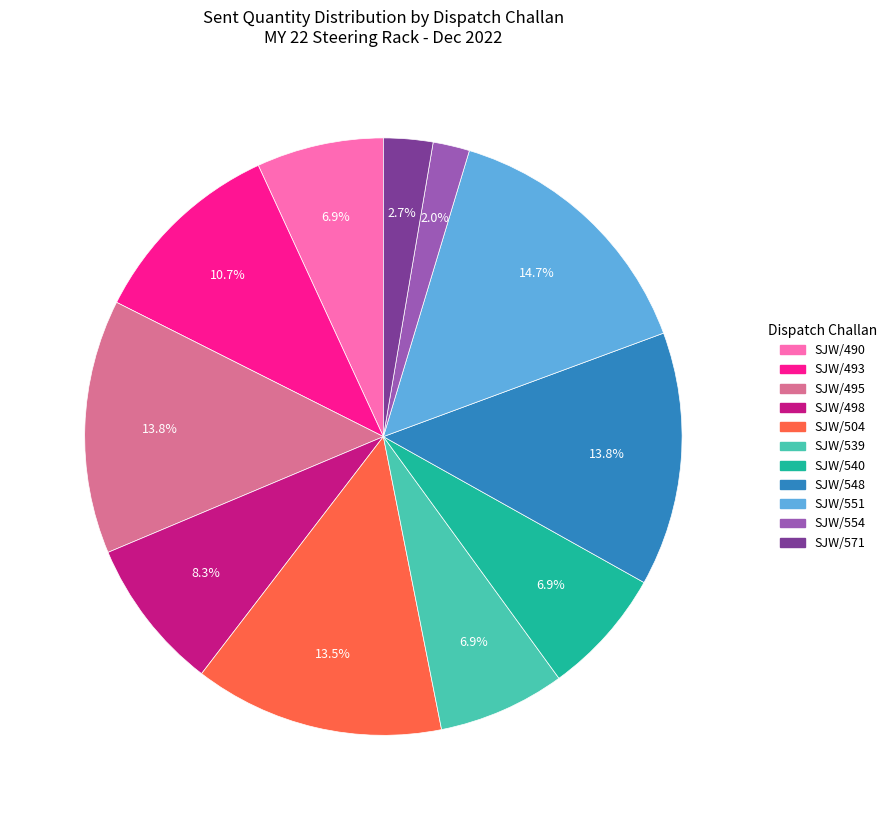

Does any single category account for the majority?

No